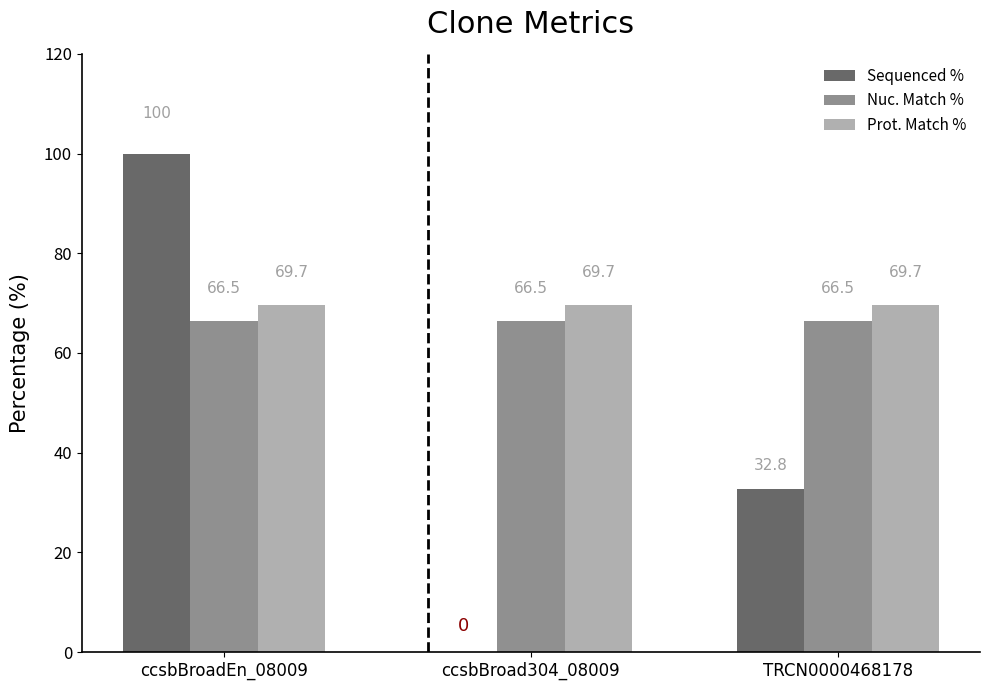

How many groups of bars are there?

3